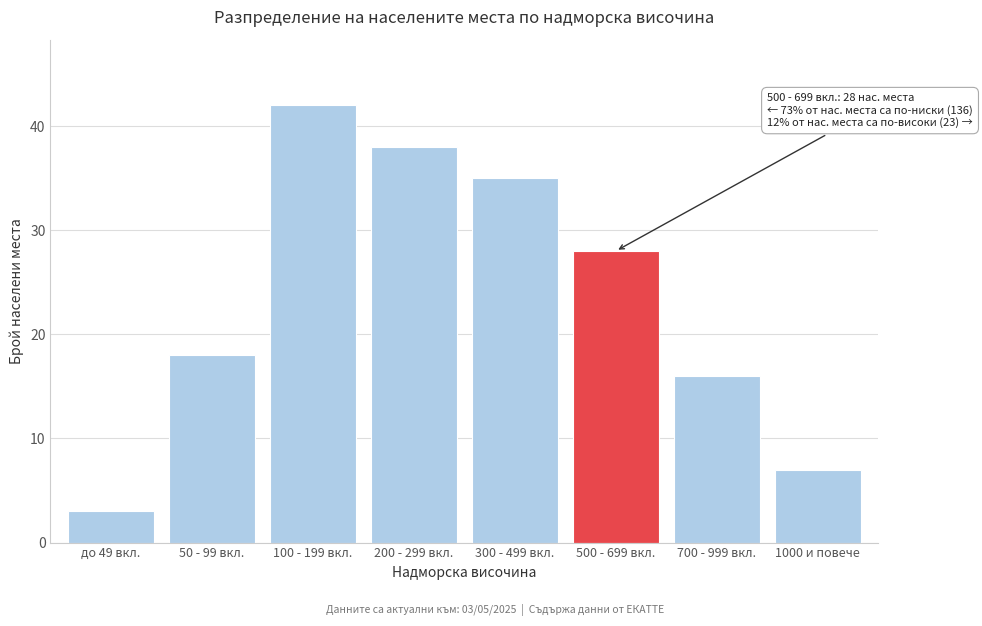

Reading right to left, transcribe all the data shown in this chart.

1000 и повече=7	700 - 999 вкл.=16	500 - 699 вкл.=28	300 - 499 вкл.=35	200 - 299 вкл.=38	100 - 199 вкл.=42	50 - 99 вкл.=18	до 49 вкл.=3